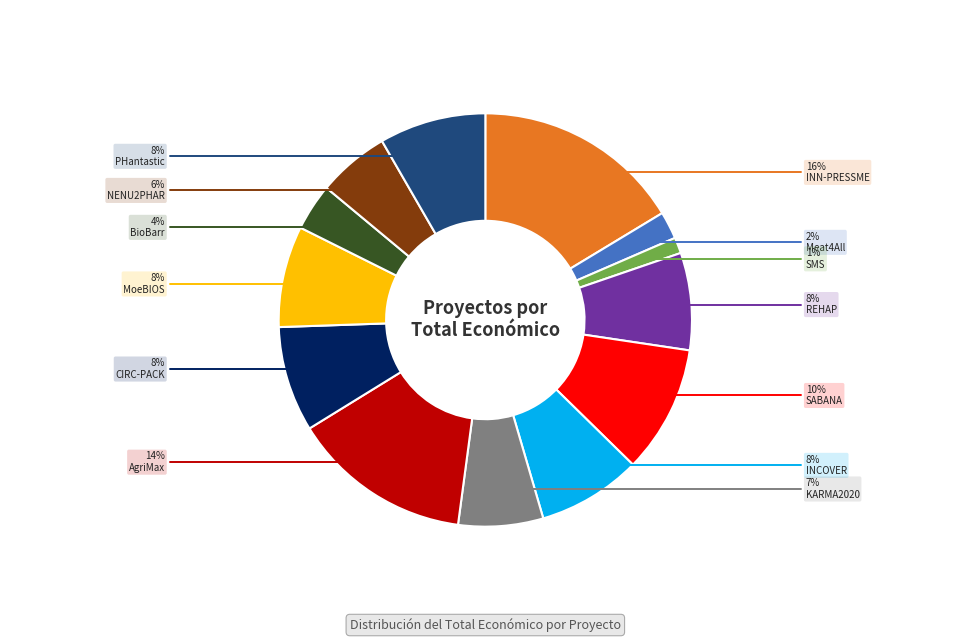

To the nearest percent, what is the difference between the largest and smallest slice percentages?

15%